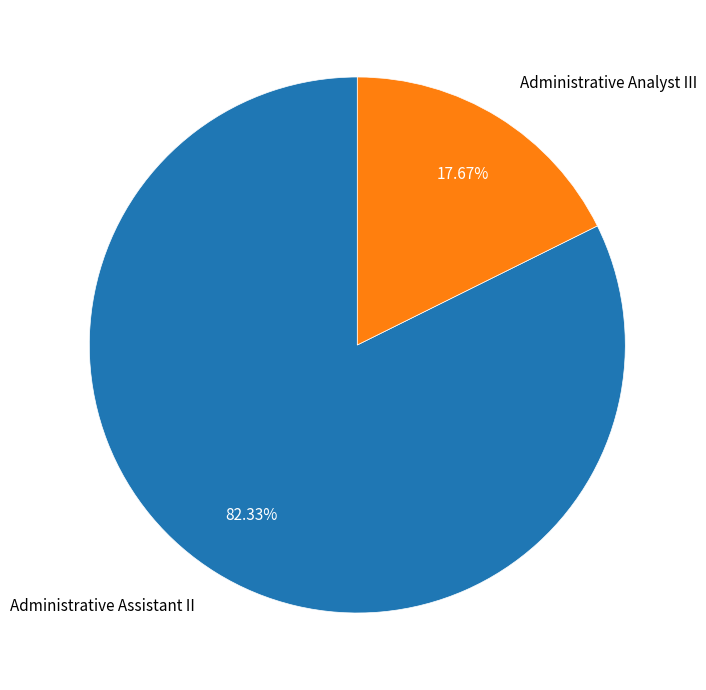

To the nearest percent, what is the combined percentage of Administrative Analyst III and Administrative Assistant II?

100%